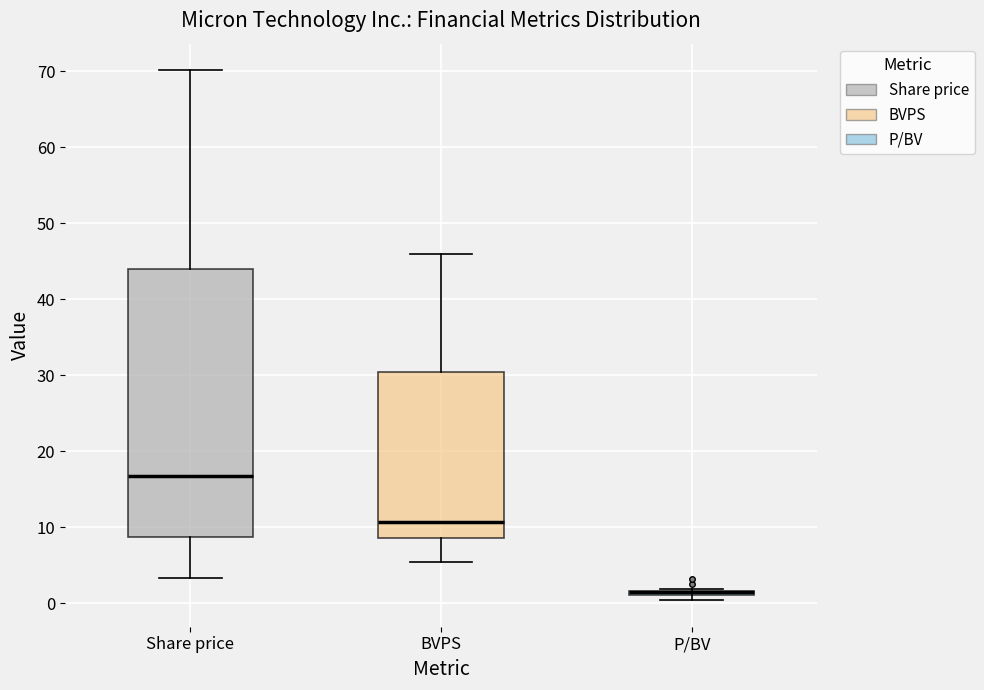

Which box is the tallest, from its lower edge to its upper edge?

Share price